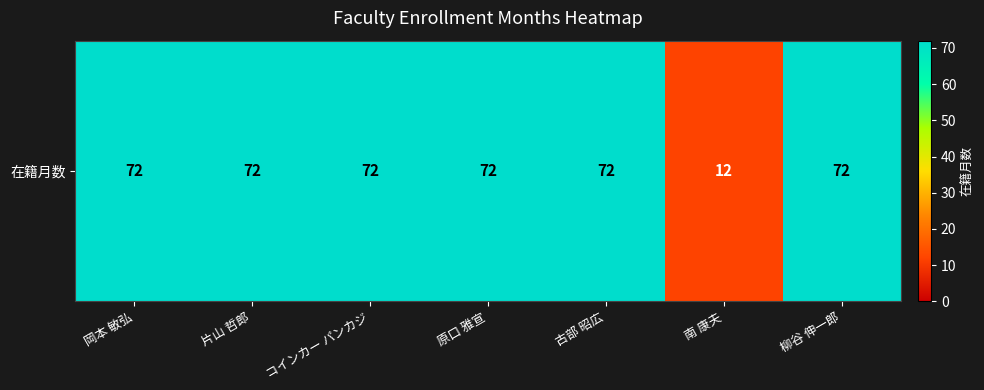

At which category does the chart reach its peak across all series?

岡本 敏弘